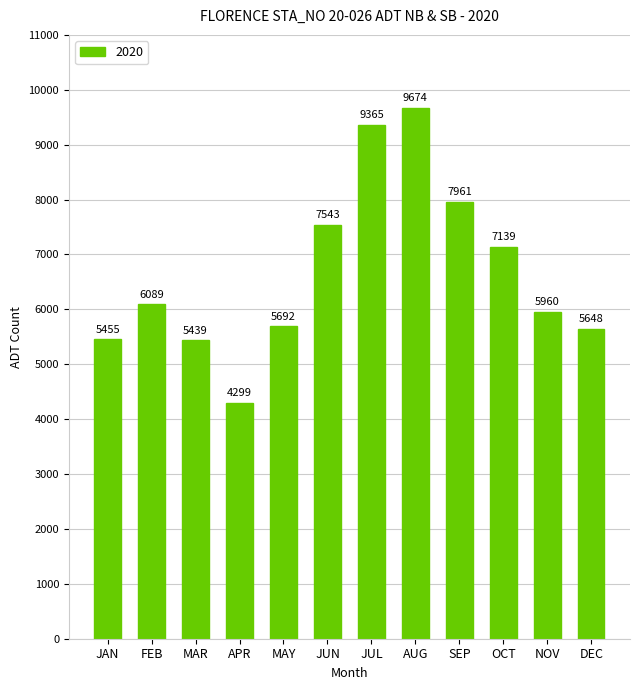

Is it true that the value at MAR is 5439?

True